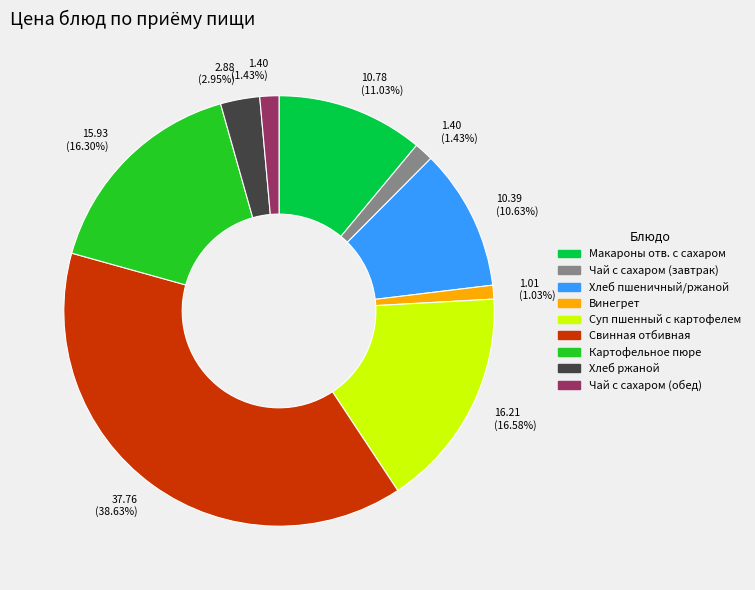

To the nearest percent, what is the average slice percentage?

11%